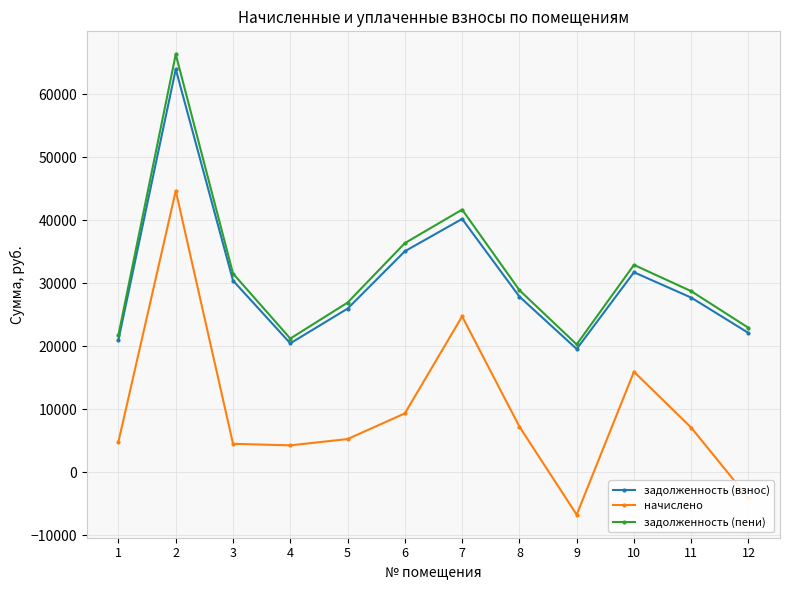

True or false: начислено and задолженность (взнос) intersect in this chart.

False